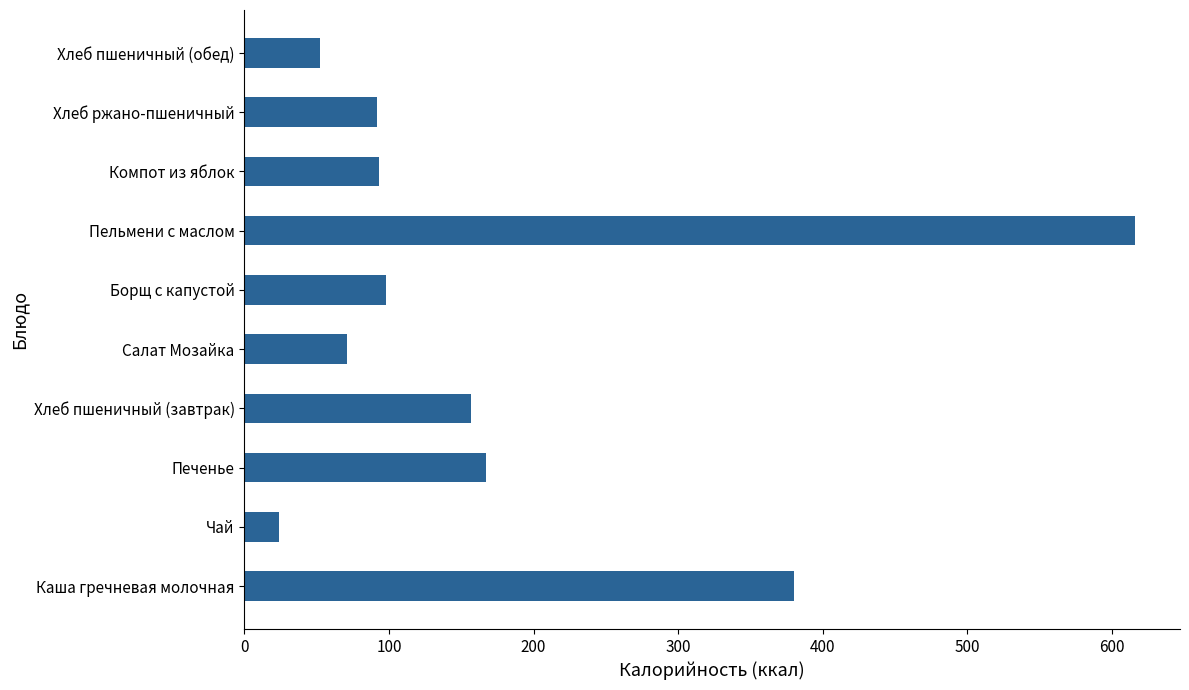

What is the smallest value displayed?

24.0